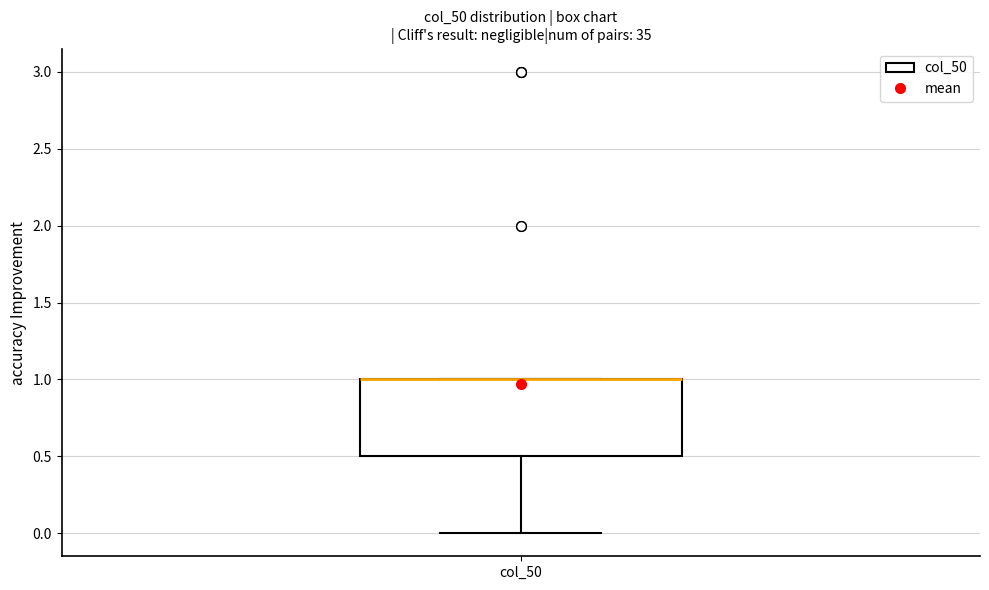

Read this box plot against the y-axis: the position of the median line, the range covered by the box, and the ends of both whiskers. The values are not printed on the chart, so give them approximately, as read against the axis.

median 1.0 (drawn on the box's upper edge), box 0.5 to 1.0, whiskers 0.0 to 1.0